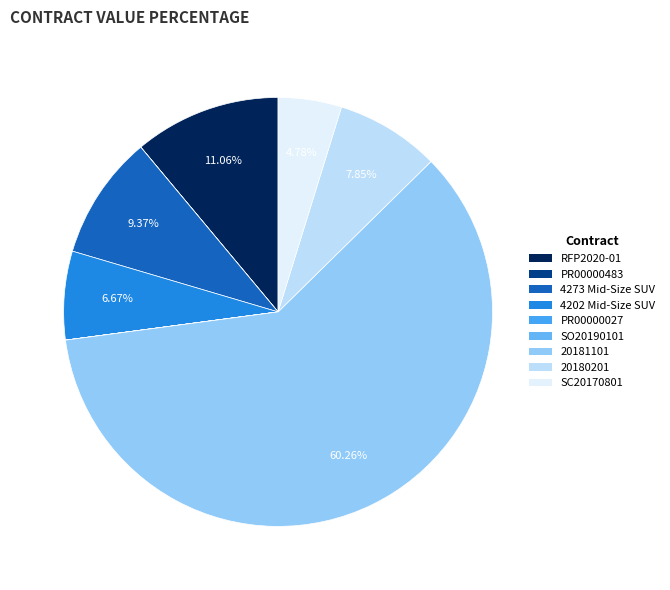

To the nearest percent, what is the difference between the PR00000483 and 20181101 slice percentages?

60%